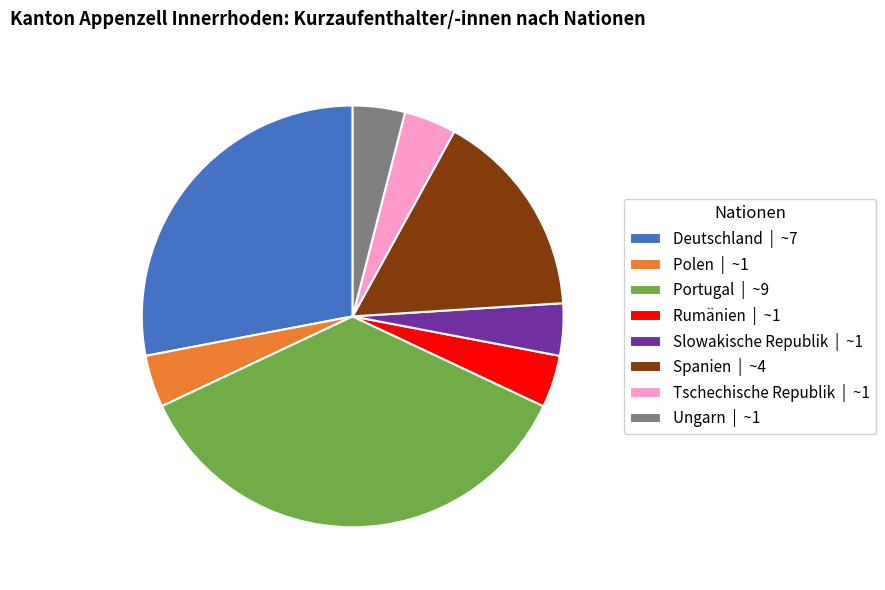

Is there a majority slice in this chart?

No